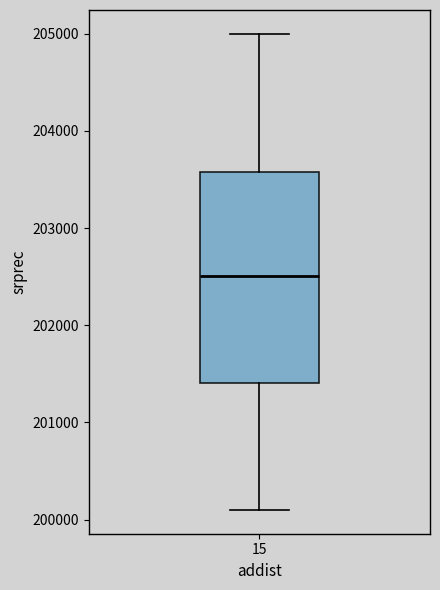

Where is the upper edge of the box at x = 15 on the y-axis? The values are not printed on the chart, so give them approximately, as read against the axis.

203600